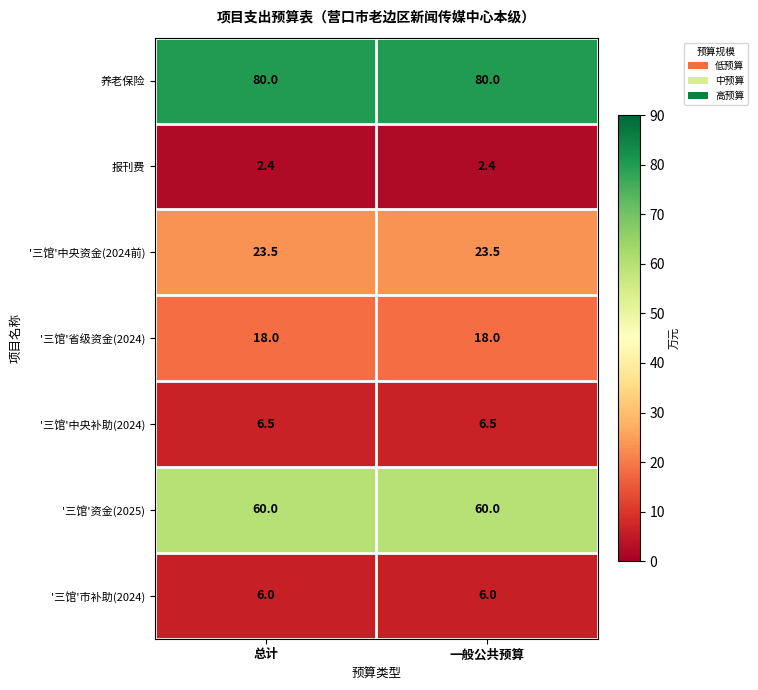

Reading right to left, what are all the values shown in this chart?

养老保险: 80.0	80.0
报刊费: 2.4	2.4
'三馆'中央资金(2024前): 23.5	23.5
'三馆'省级资金(2024): 18.0	18.0
'三馆'中央补助(2024): 6.5	6.5
'三馆'资金(2025): 60.0	60.0
'三馆'市补助(2024): 6.0	6.0